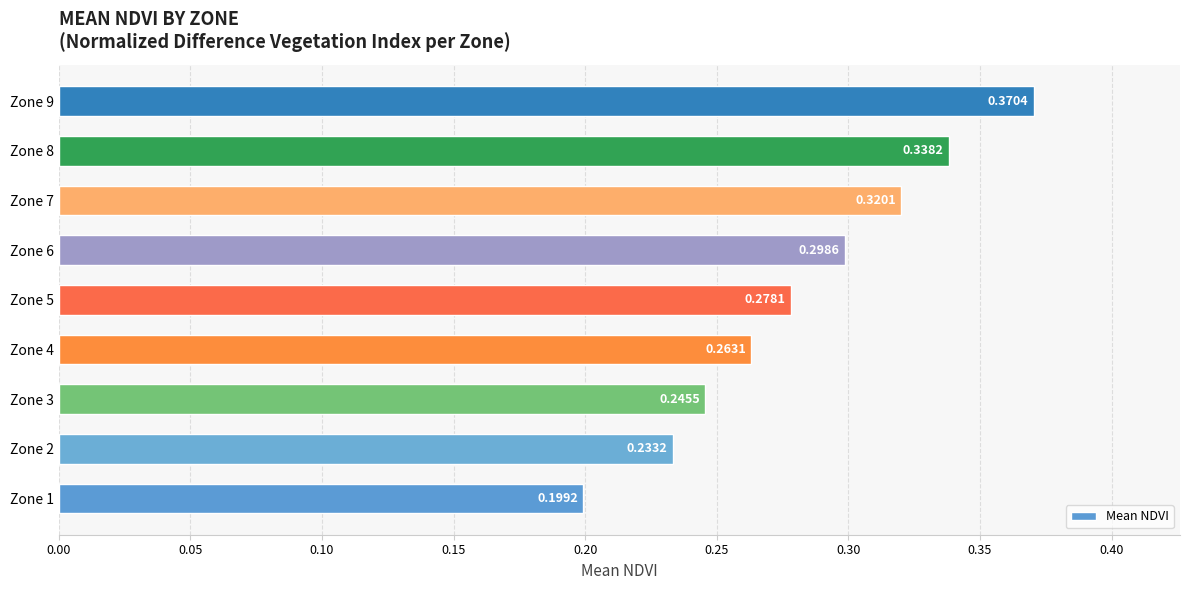

Does the chart contain stacked bars?

No